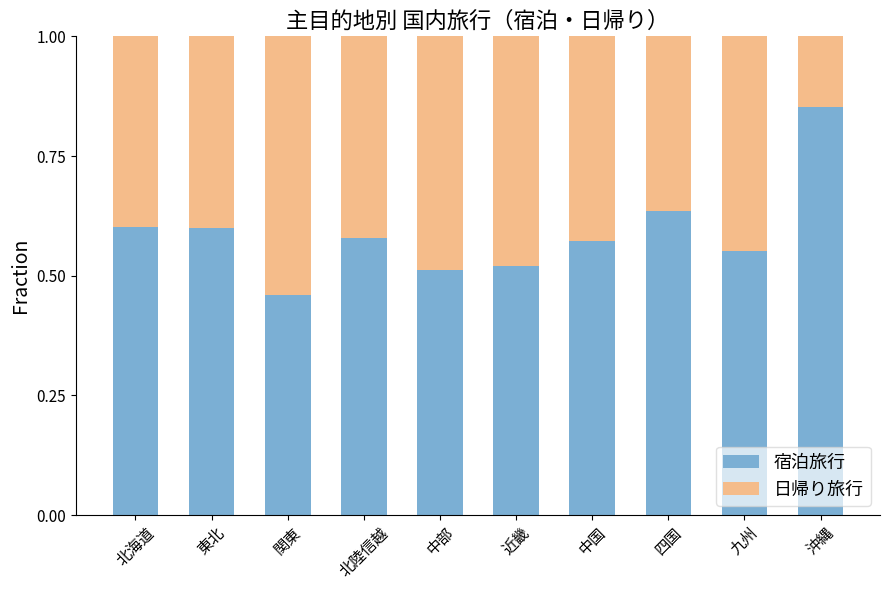

What is the sum of all 宿泊旅行 values?

5.9